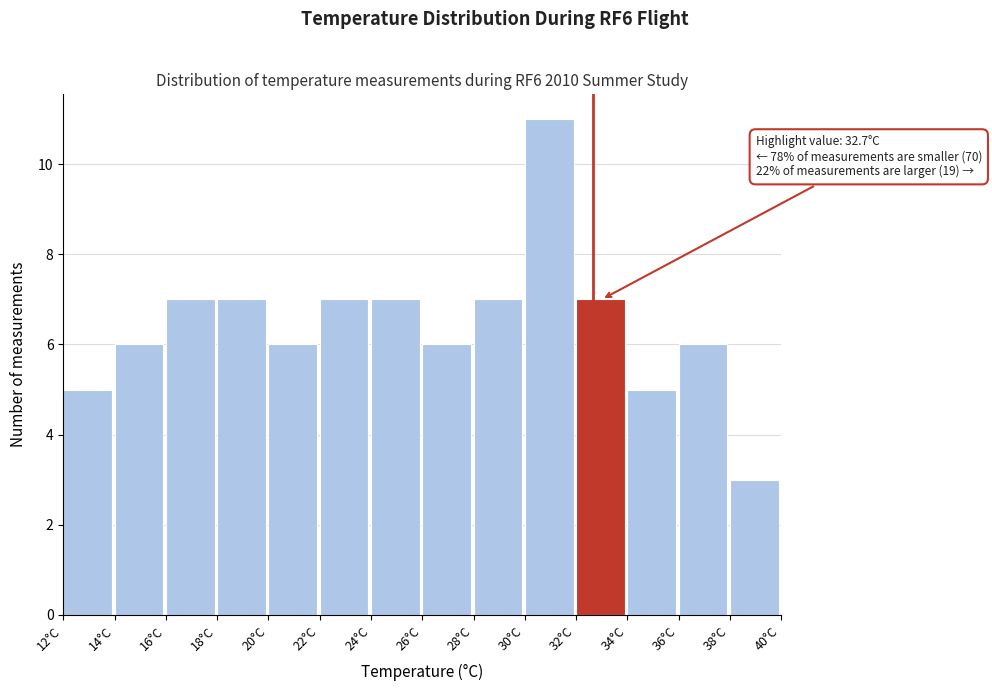

Which range on the x-axis has the tallest bar?

30 to 32